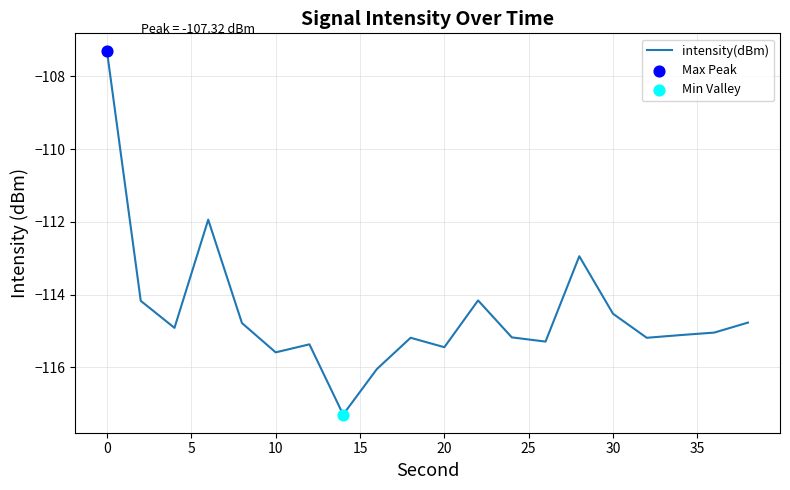

What is the smallest value displayed?

-117.3